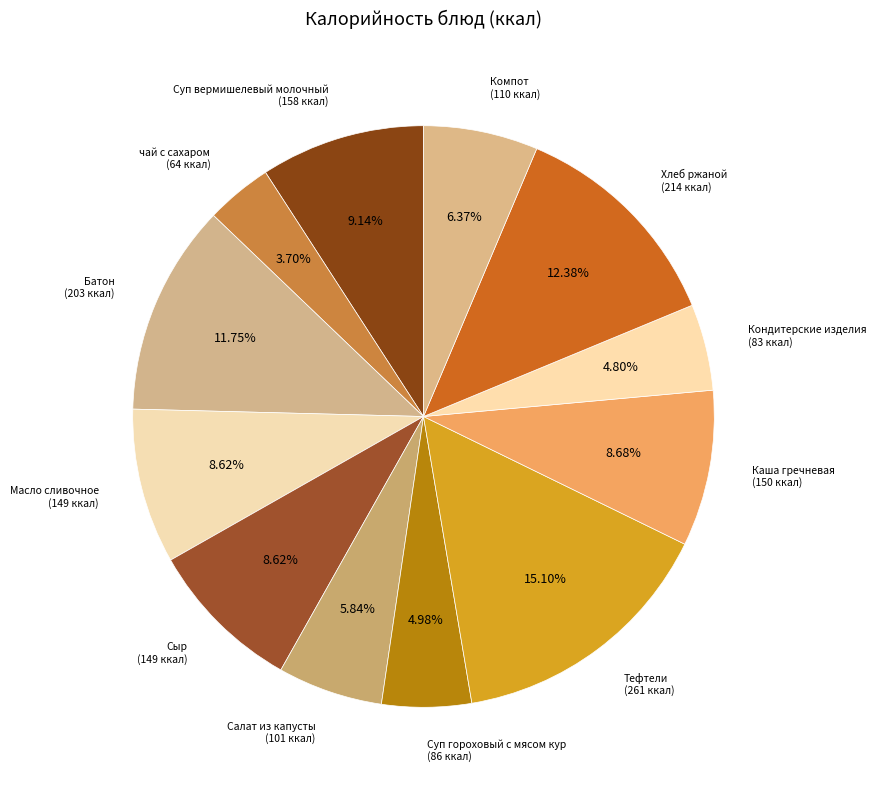

Which category has the smallest portion of the pie?

чай с сахаром